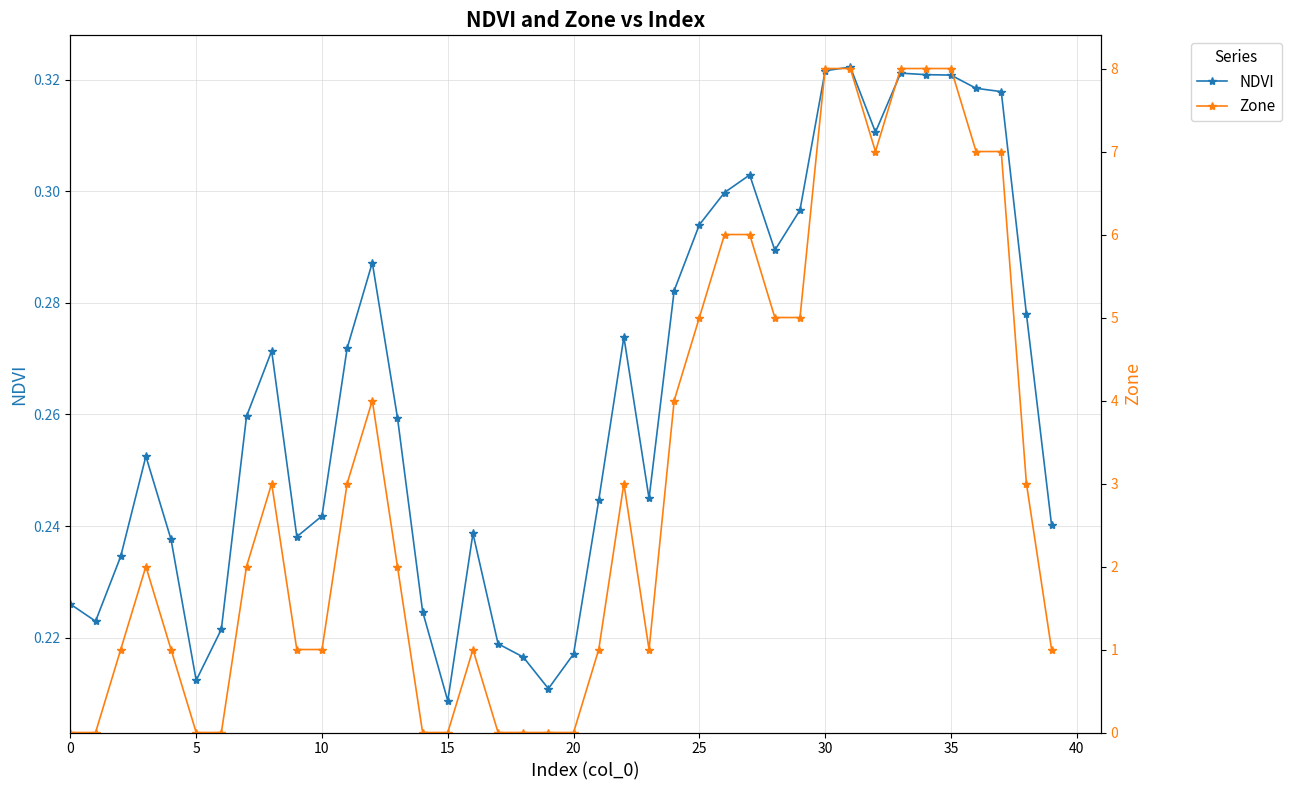

Which series has the largest range (max minus min)?

Zone